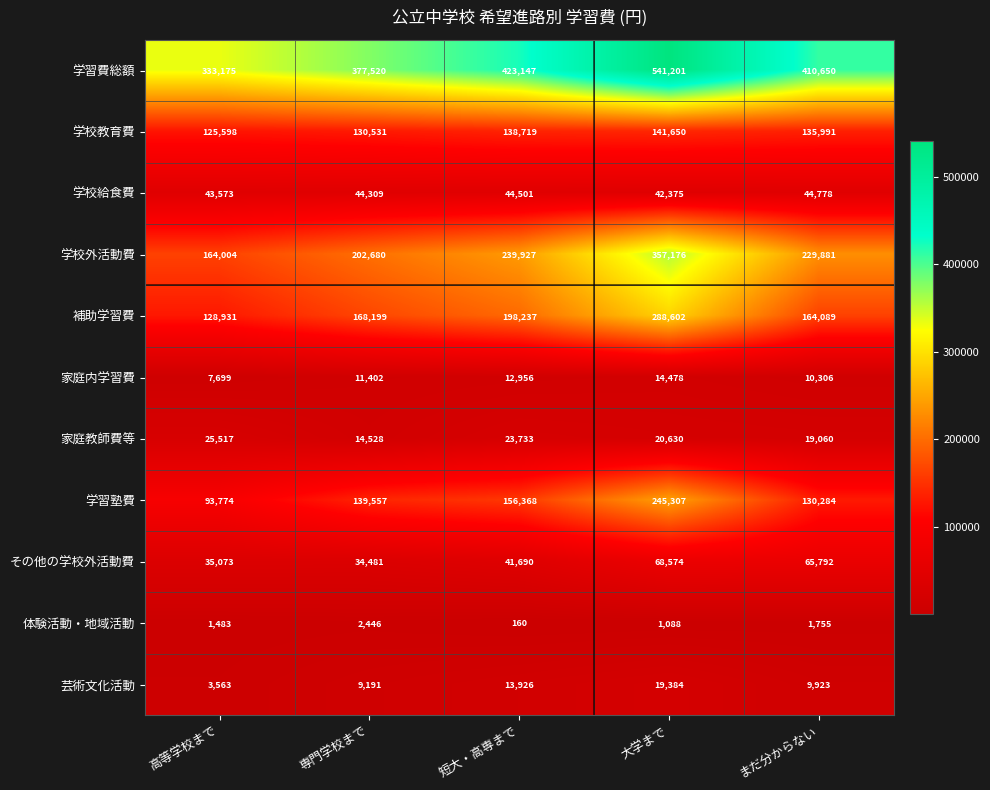

How many distinct data groups are displayed?

11